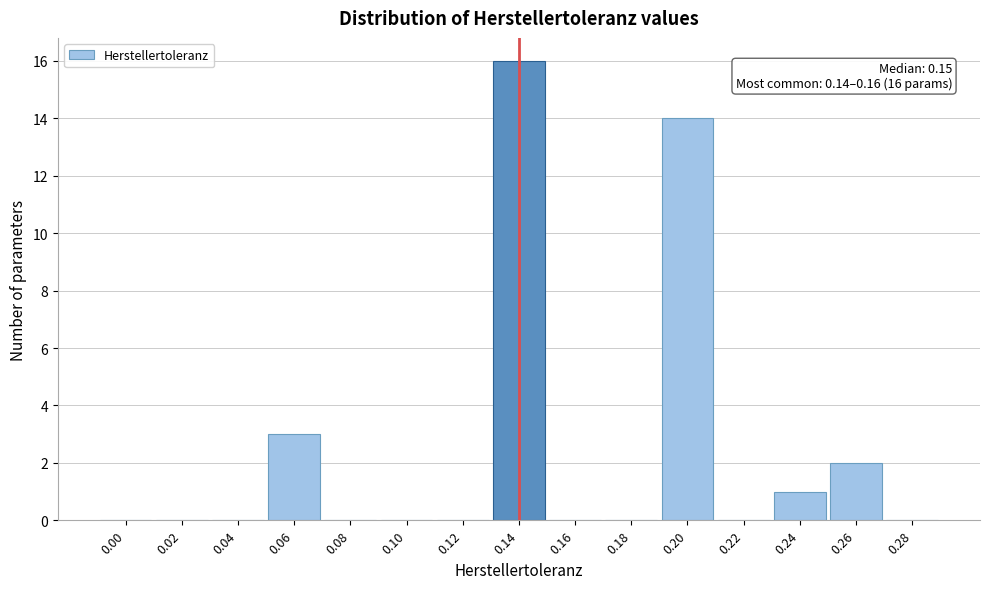

Reading left to right, extract all data points from this chart.

0.00=0	0.02=0	0.04=0	0.06=3	0.08=0	0.10=0	0.12=0	0.14=16	0.16=0	0.18=0	0.20=14	0.22=0	0.24=1	0.26=2	0.28=0